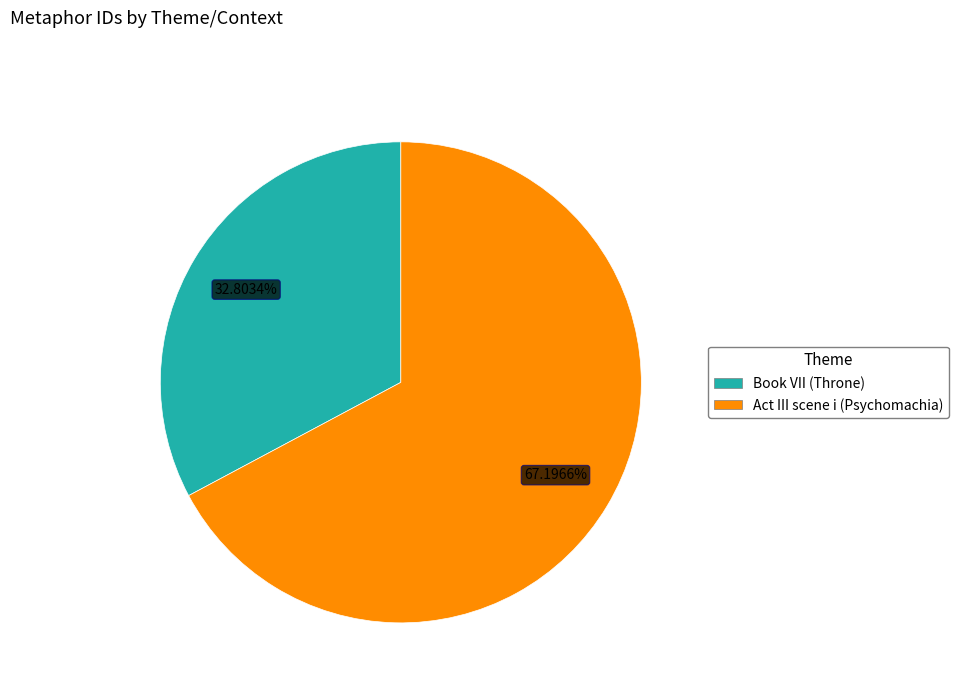

Is it true that Book VII (Throne) is 33% of the pie?

True